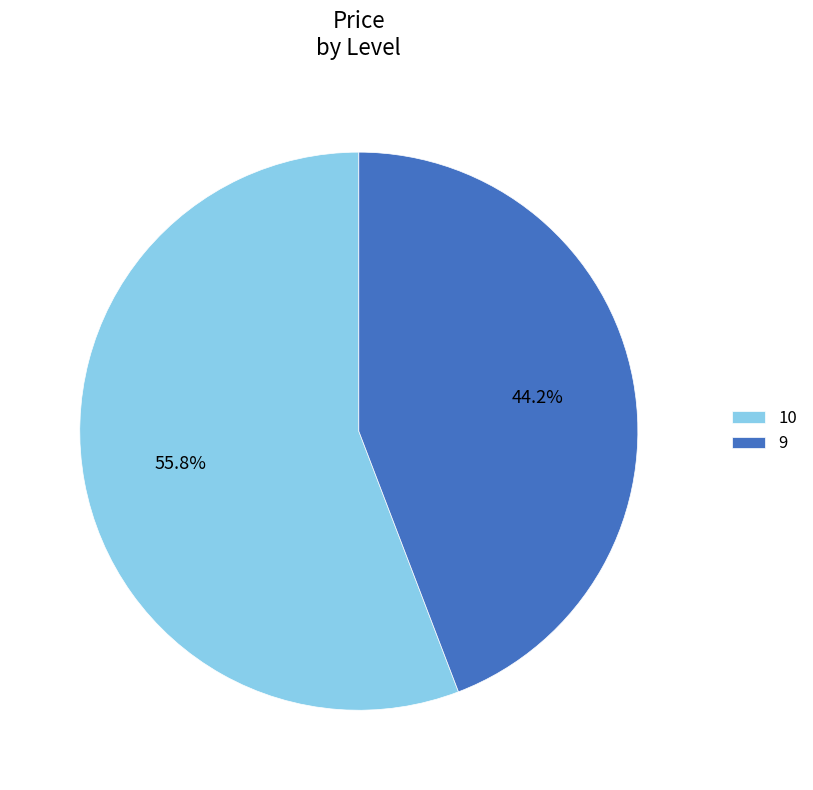

What is the ratio of the value at 9 to the value at 10?

0.8